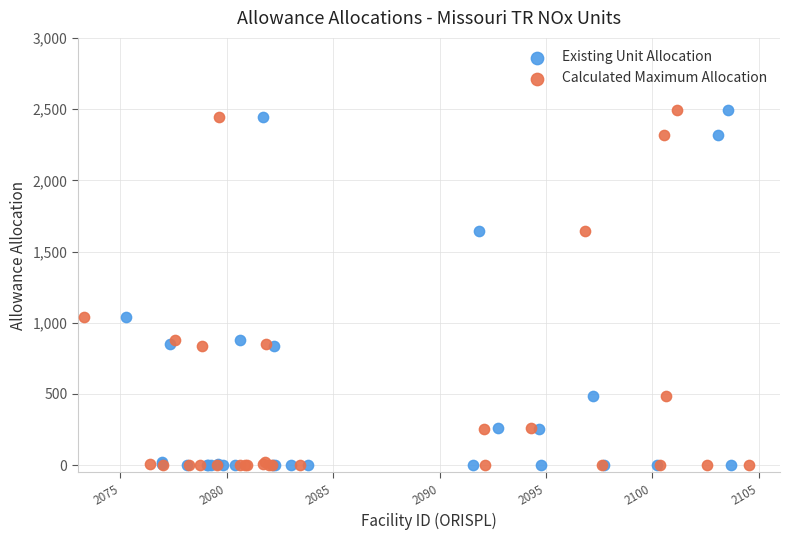

What are all the series names shown in the legend?

Existing Unit Allocation, Calculated Maximum Allocation